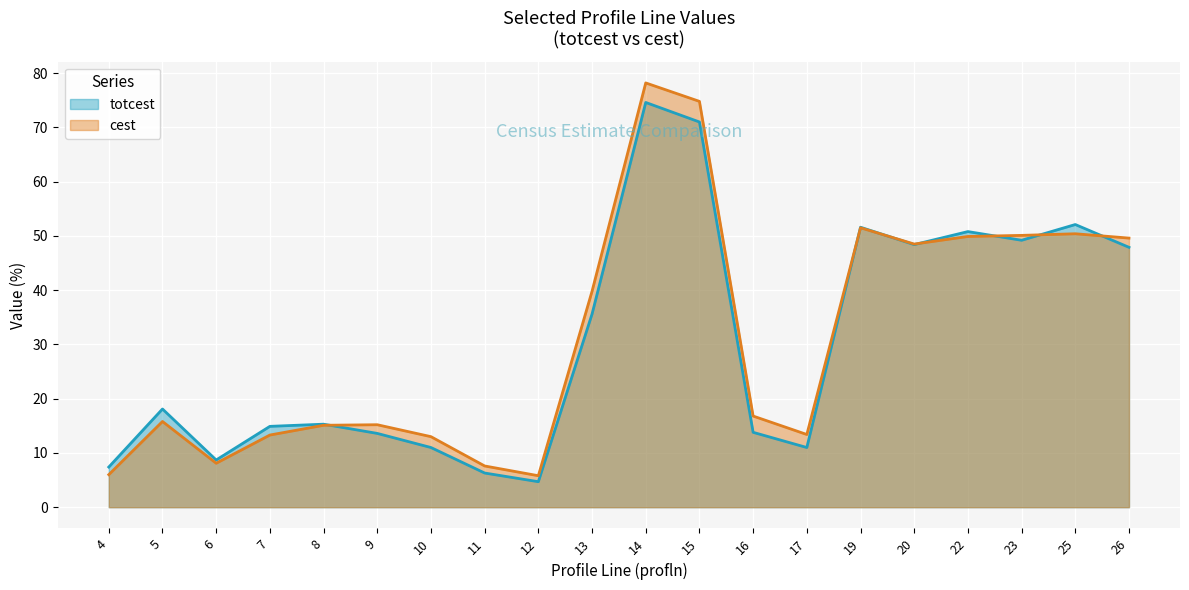

At which category does cest reach its first local valley?

6